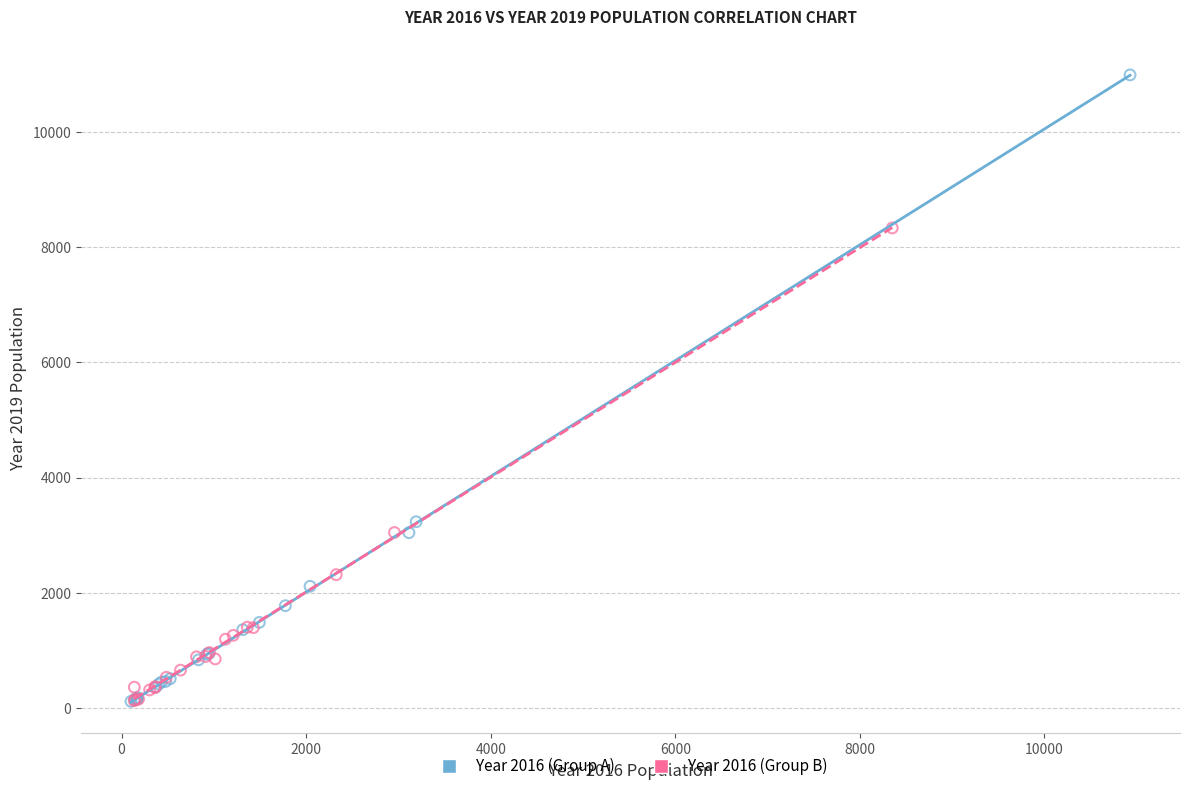

Which series has the widest spread of Y values?

Year 2016 (Group A)